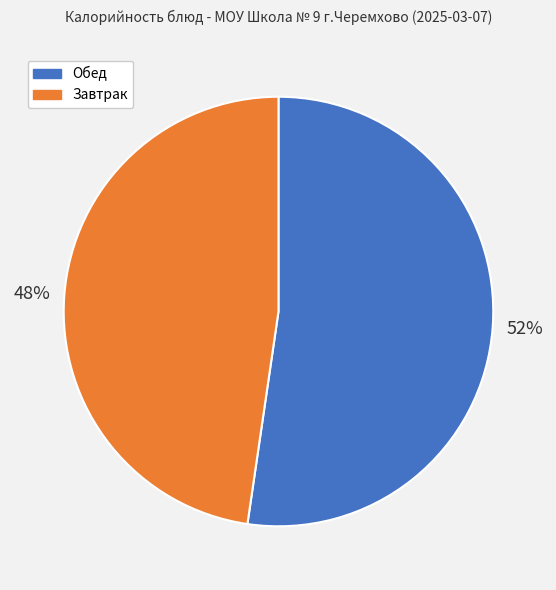

Between Обед and Завтрак, which is larger?

Обед